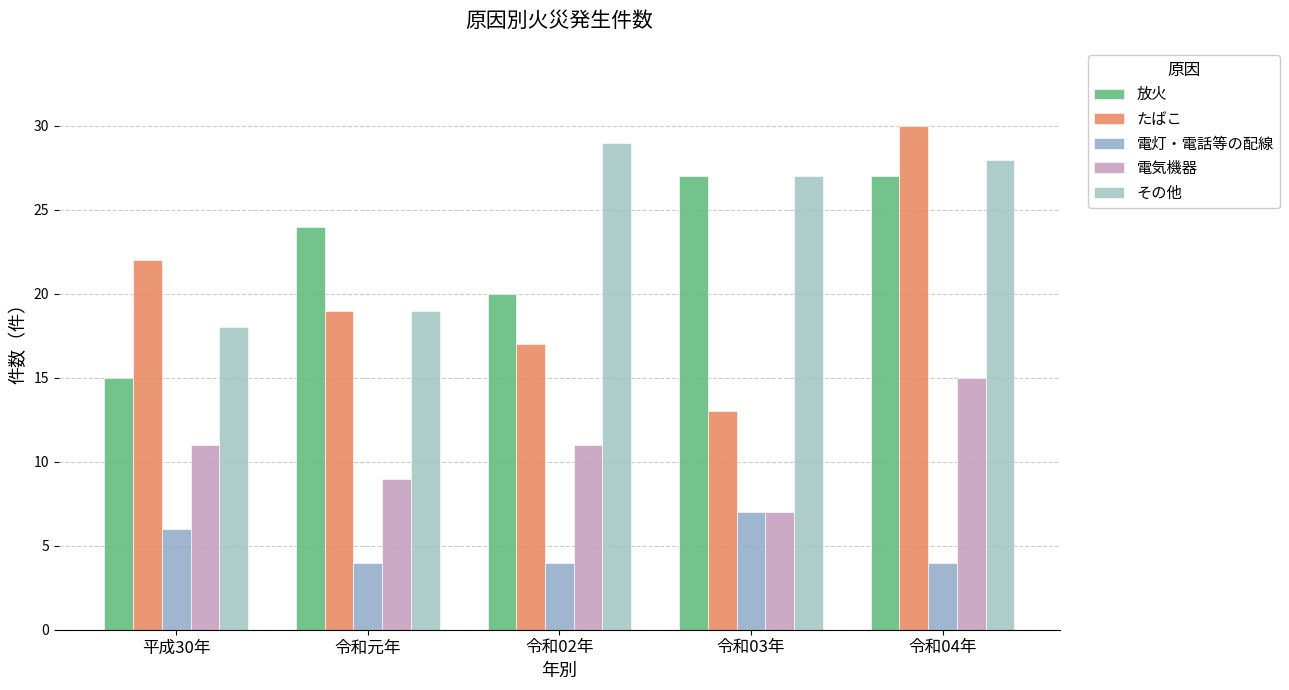

Is the value of たばこ at 令和元年 greater than the value of 放火 at 令和元年?

No